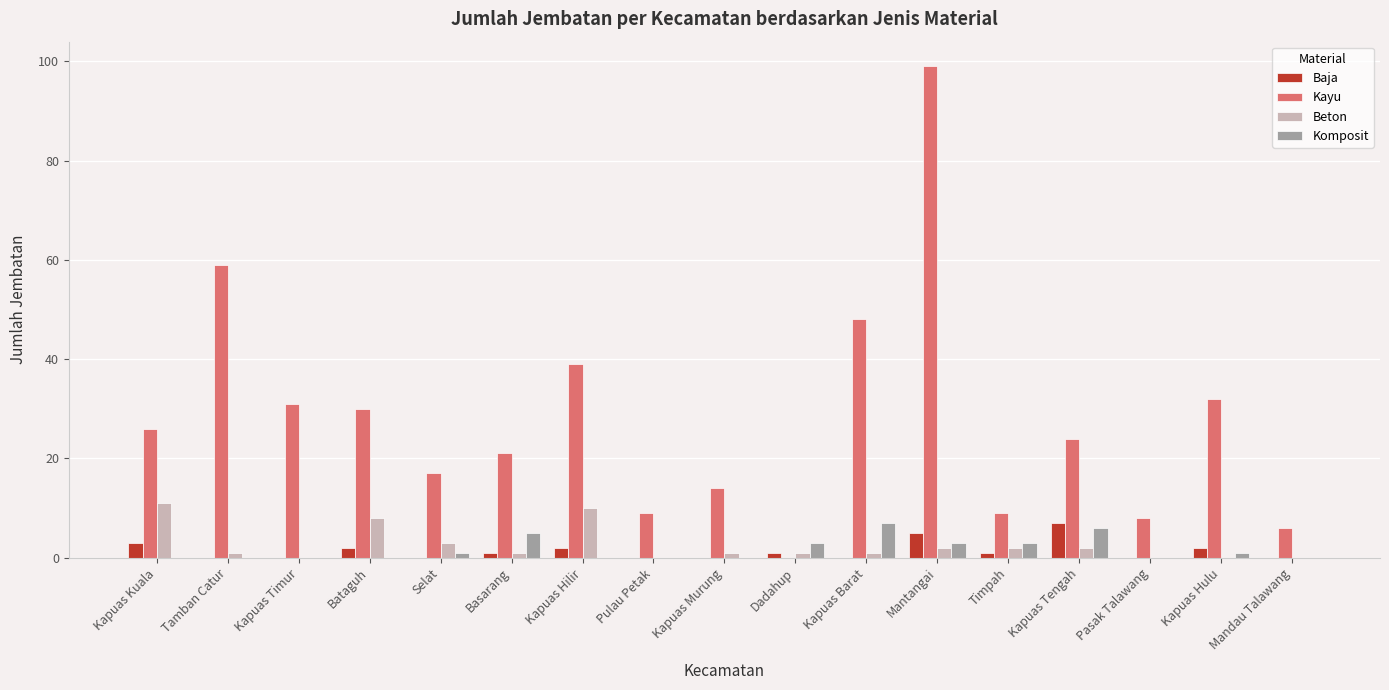

Are the bars grouped side by side (vs. stacked)?

Yes